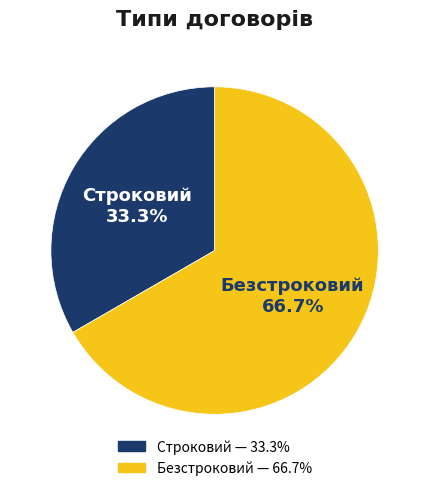

How much of the chart is everything except Безстроковий?

33.3%